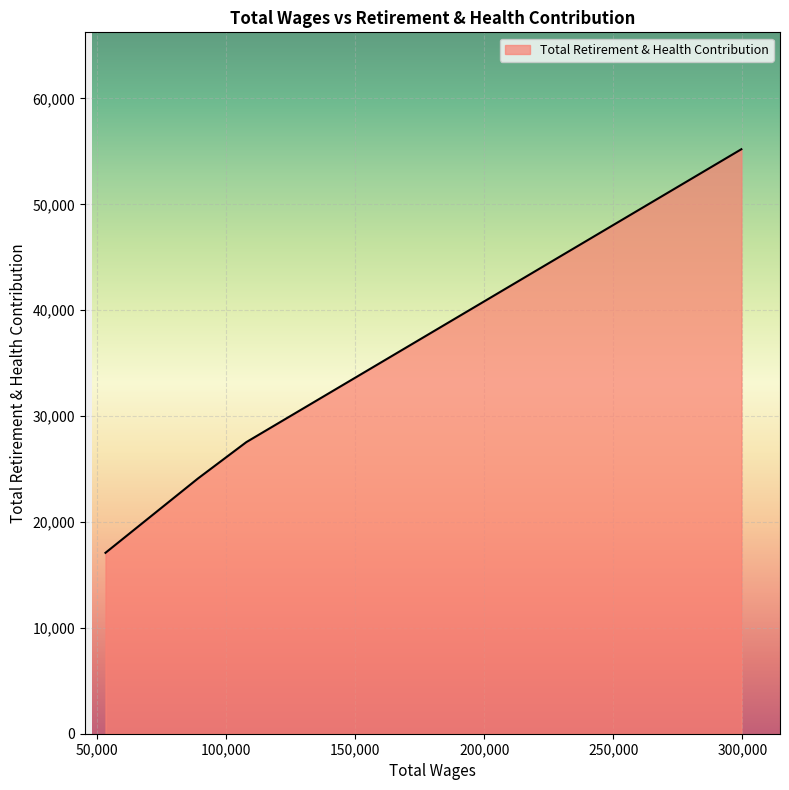

What is the maximum value shown in the chart?

55201